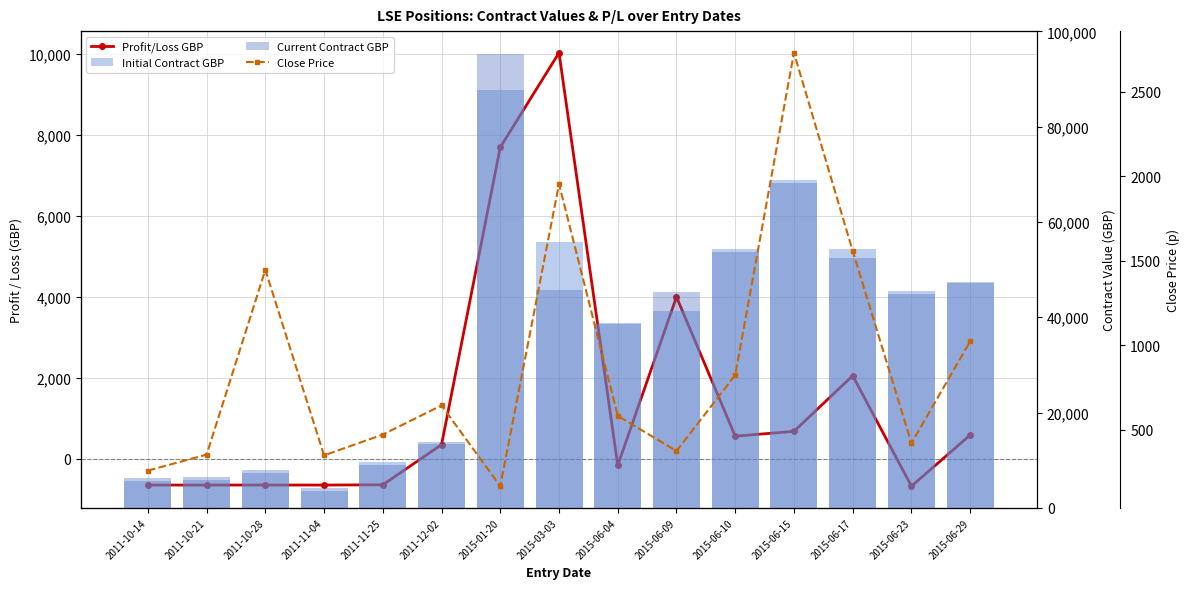

At which category is the sum across all series the highest?

2015-01-20